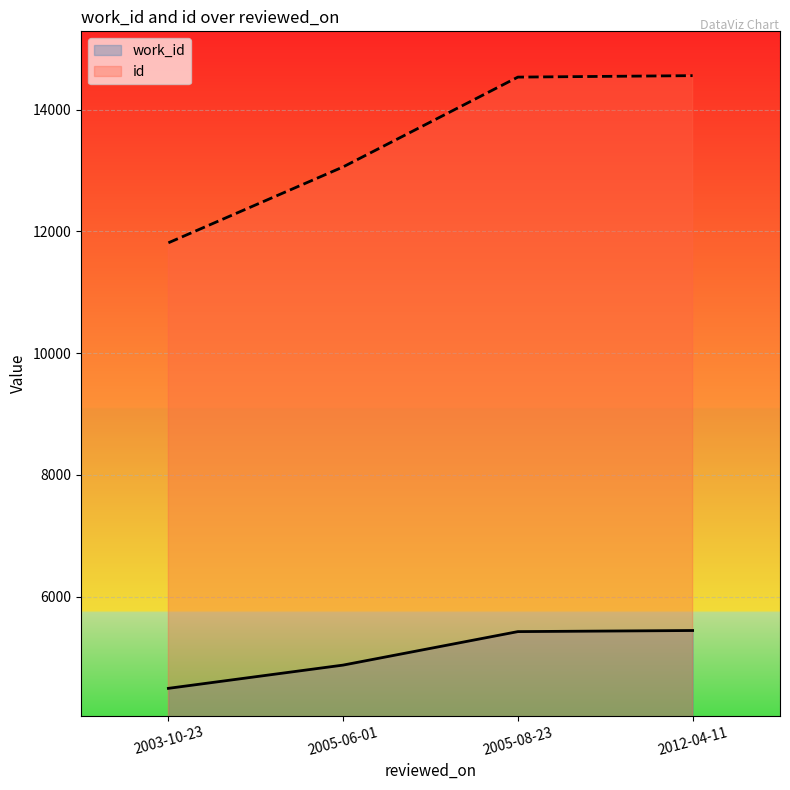

What is the sum of all id values?

53963